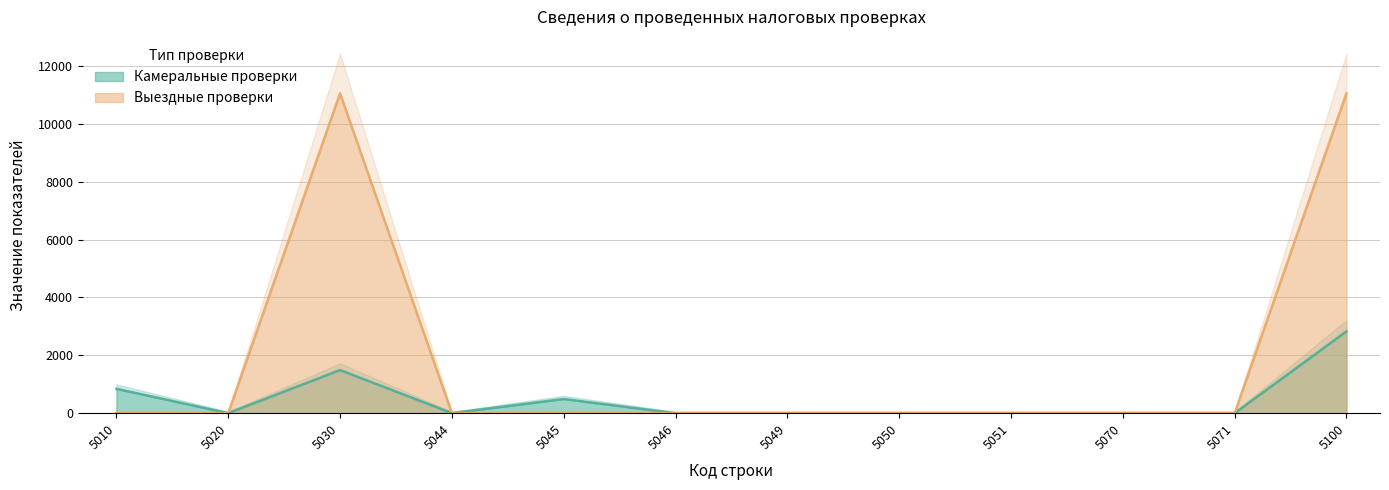

The Выездные проверки series shows 0 at 5070. True or false?

True